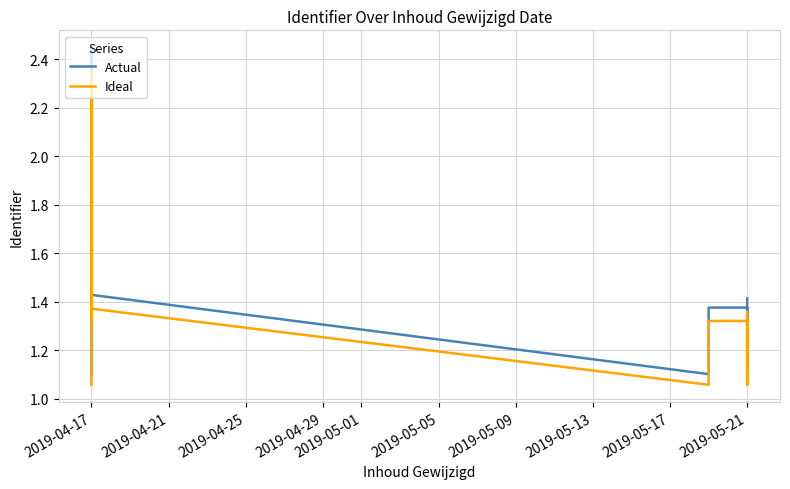

How many distinct data groups are displayed?

2